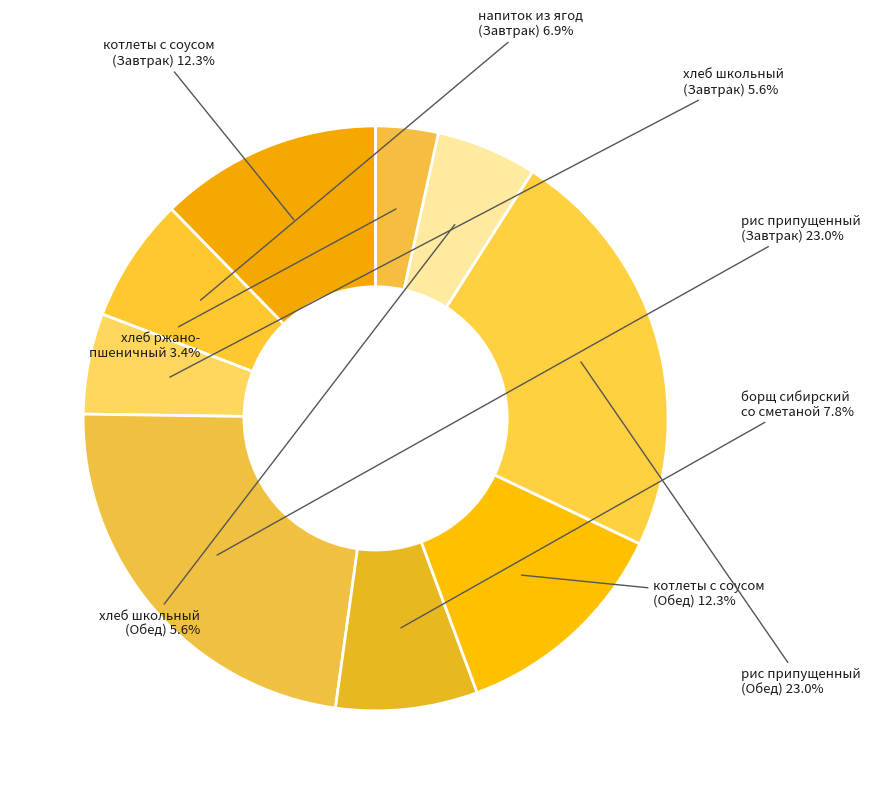

How much of the chart is everything except напиток из ягод (Завтрак)?

93.1%